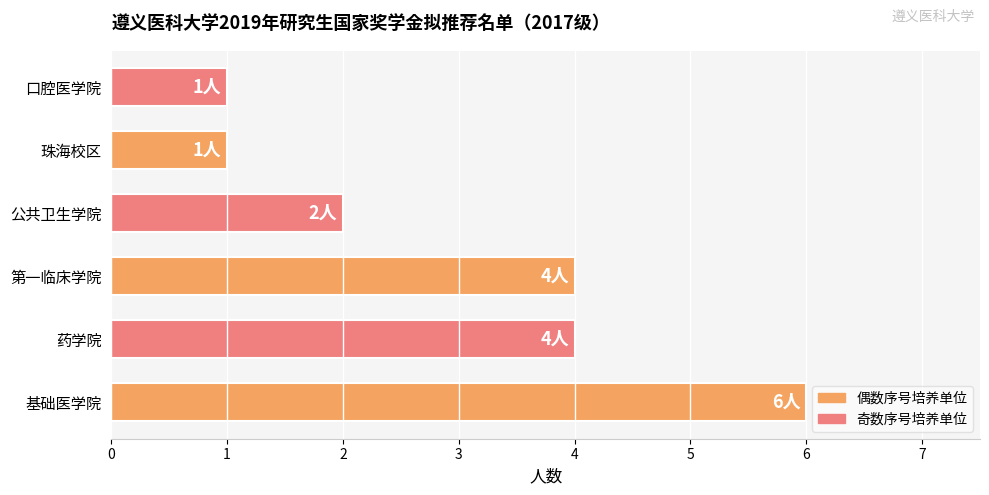

True or false: the data shows 1 at 珠海校区.

True